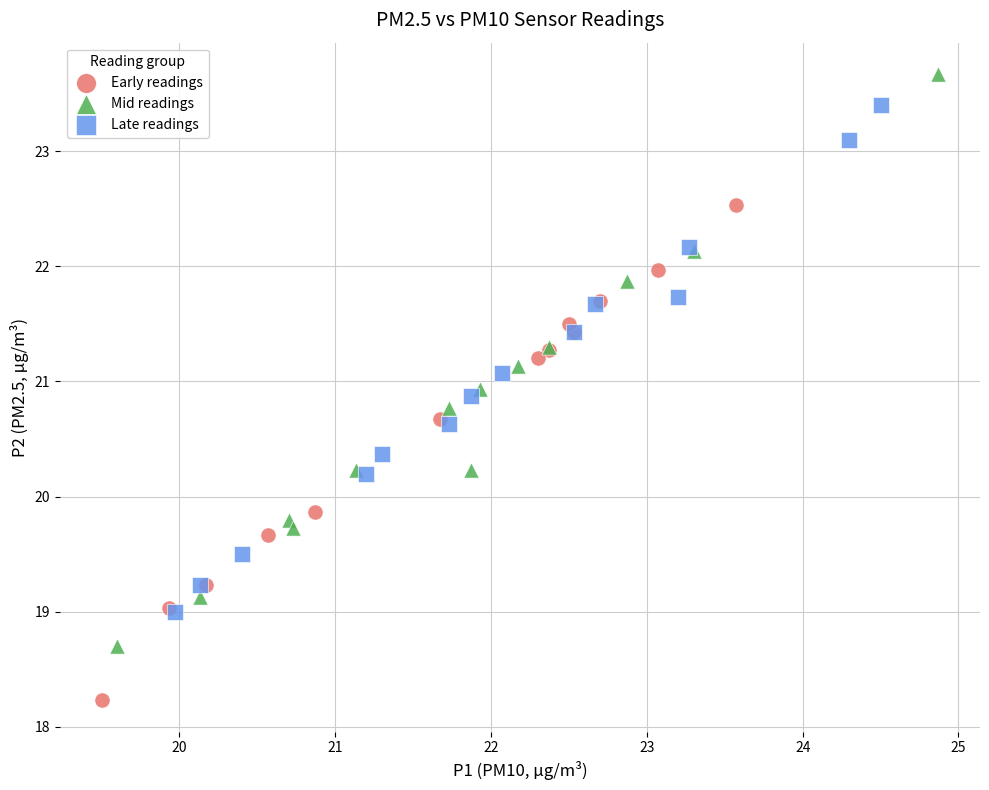

What are all the series names shown in the legend?

Early readings, Mid readings, Late readings